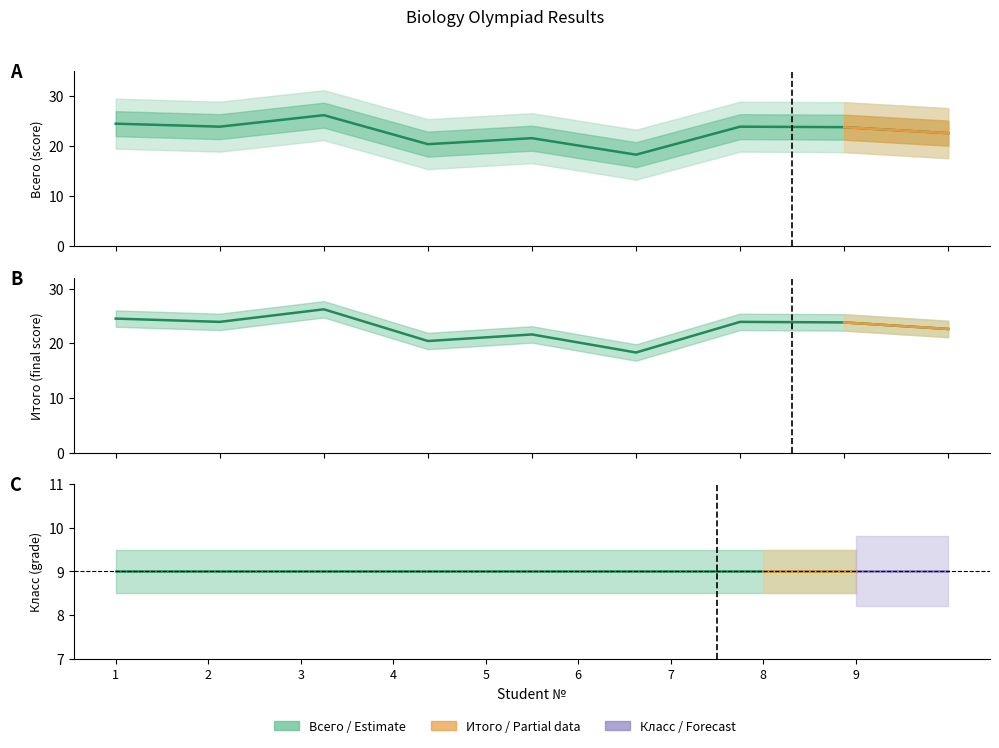

Is this an area chart (filled region under the line)?

No